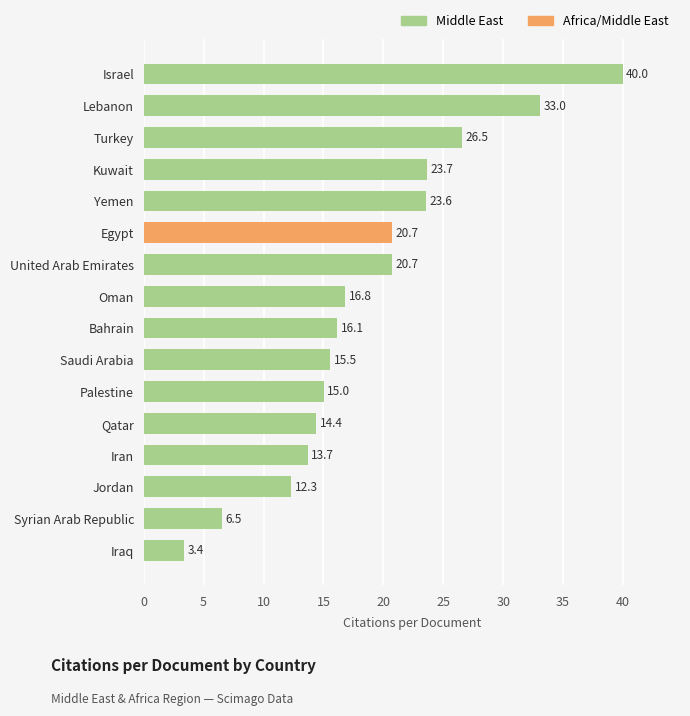

Which category has the highest value across all series?

Israel